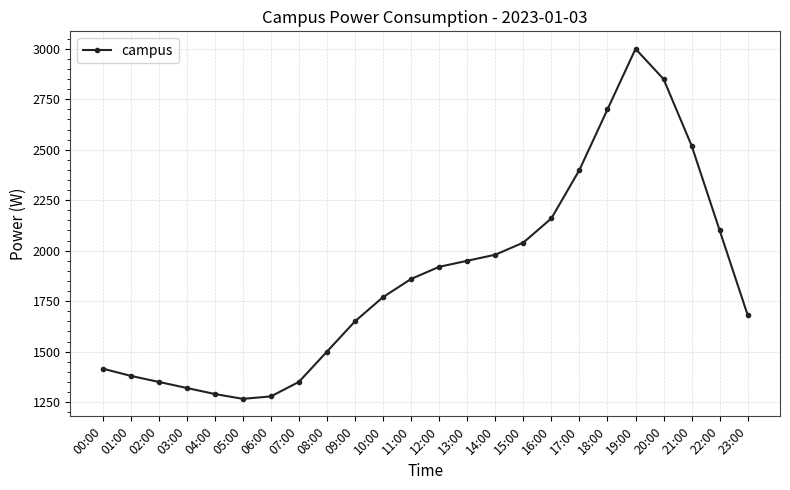

What is the label of the 19th point from the right?

05:00